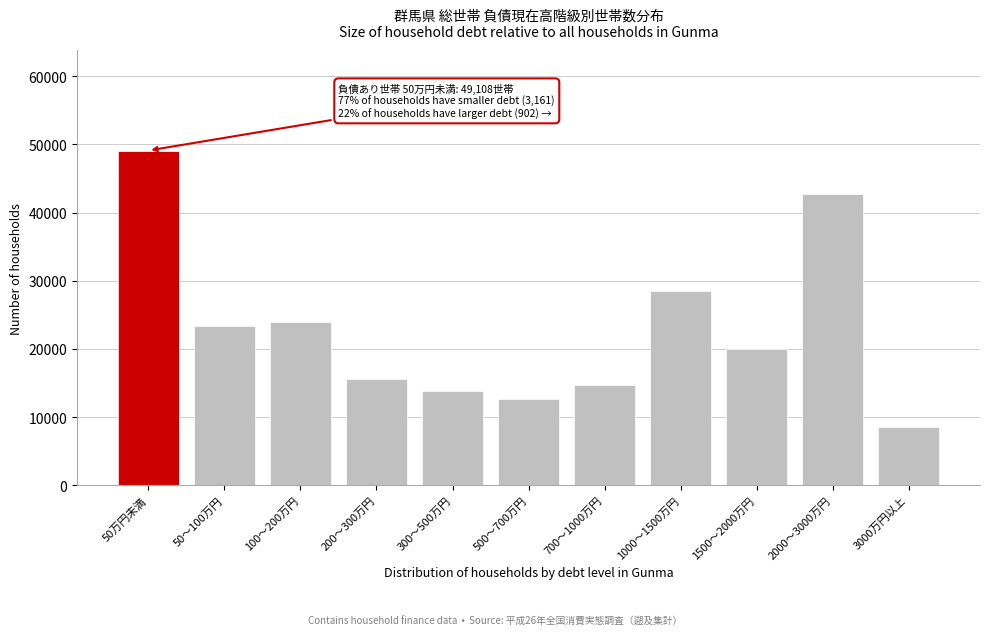

Reading right to left, transcribe all the data shown in this chart.

3000万円以上=8487	2000～3000万円=42791	1500～2000万円=20023	1000～1500万円=28502	700～1000万円=14762	500～700万円=12733	300～500万円=13763	200～300万円=15570	100～200万円=24022	50～100万円=23399	50万円未満=49108